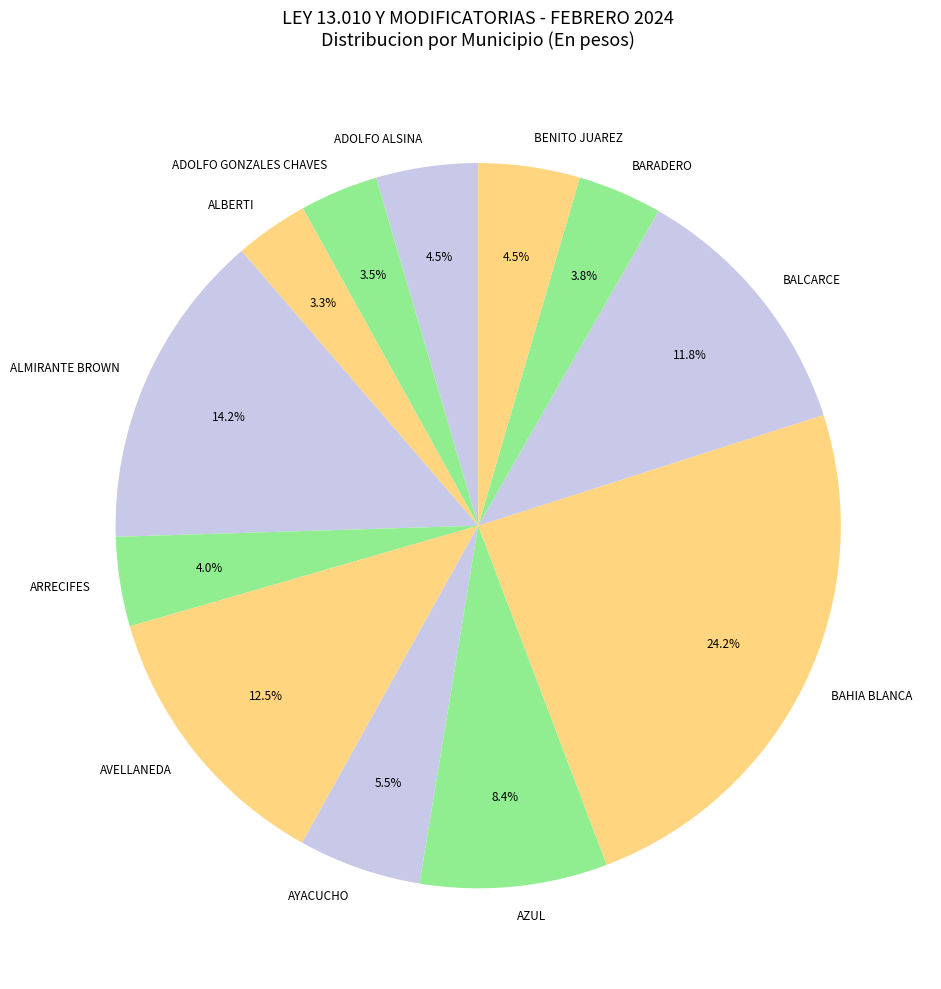

To the nearest percent, what is the average slice percentage?

8%